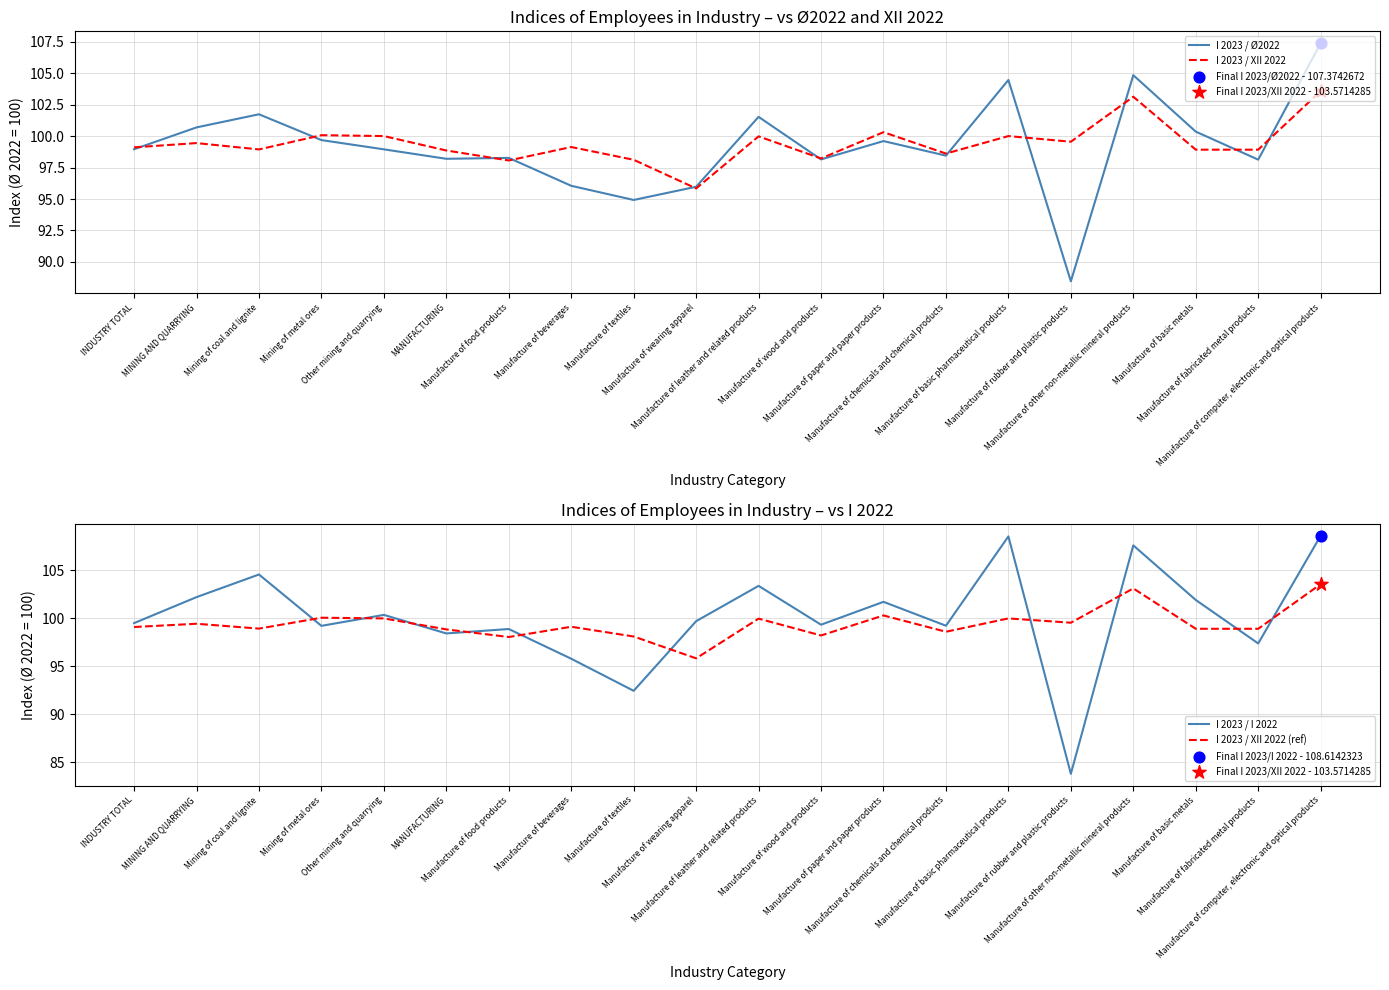

At how many categories does at least one series exceed 97?

20